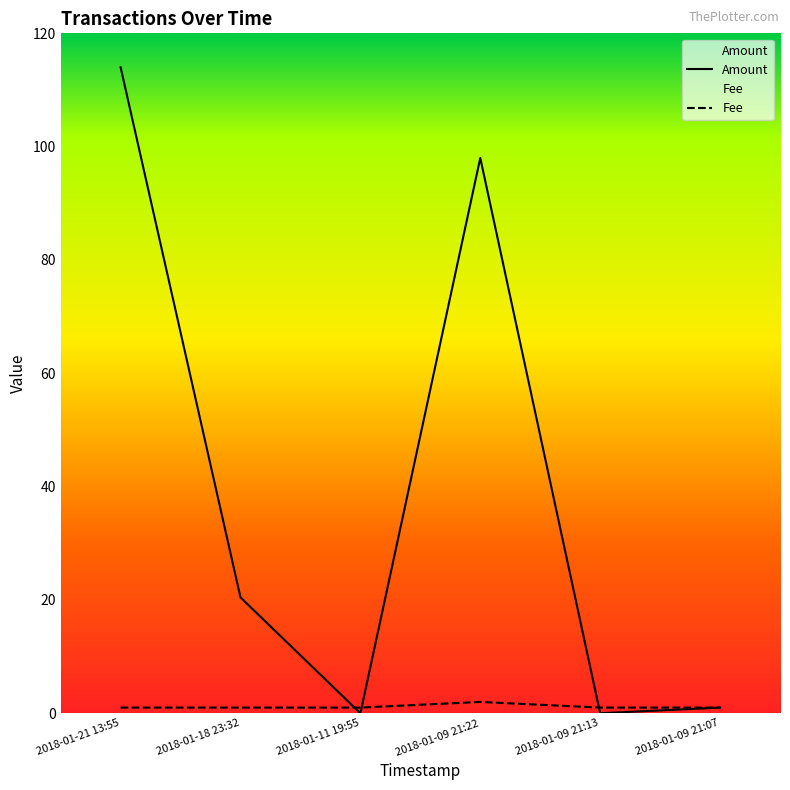

Reading left to right, list all the values displayed in this chart.

Amount: 114.0	20.4	0.0	98.0	0.0	1.0
Fee: 1.0	1.0	1.0	2.0	1.0	1.0